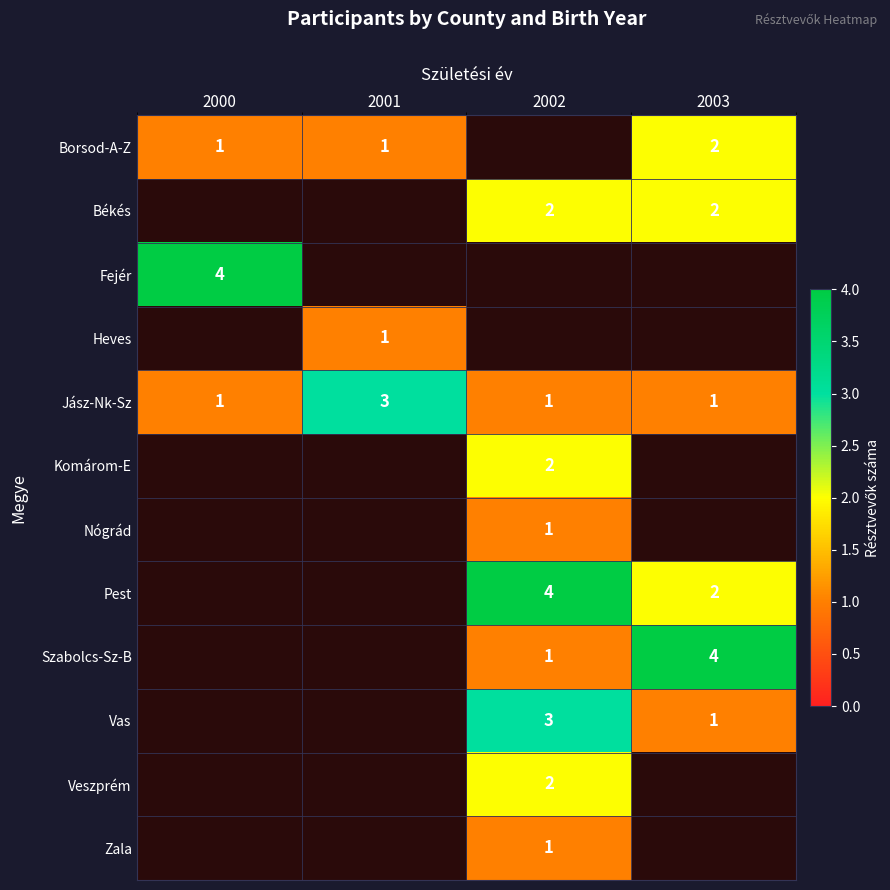

True or false: Komárom-E has a value of 2 at 2002.

True